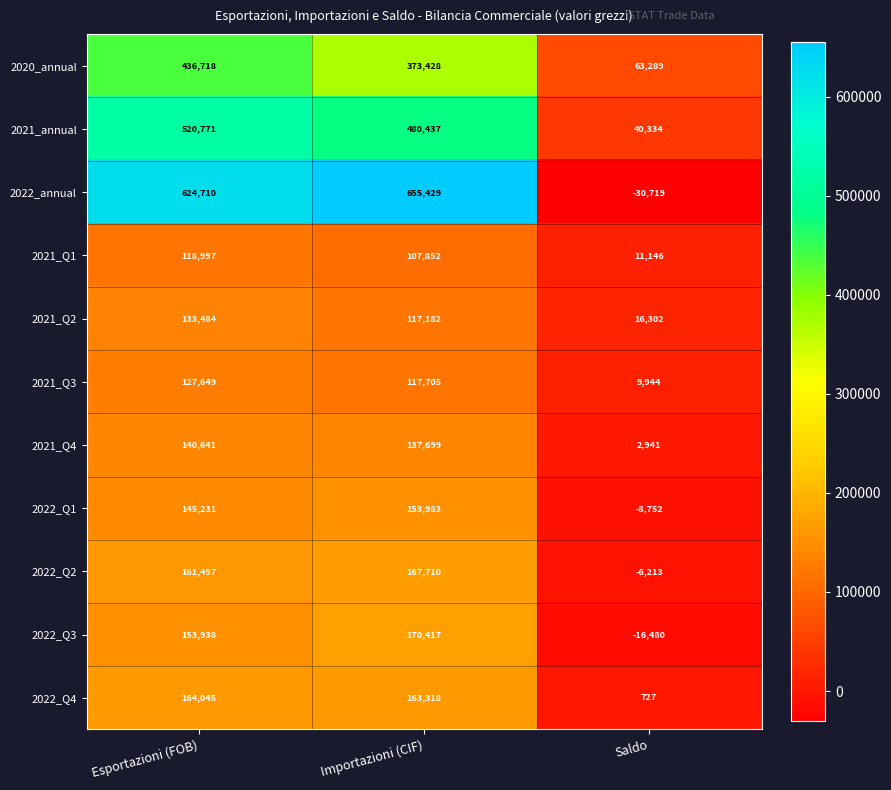

Rank the series at Importazioni (CIF) from lowest to highest value.

2021_Q1, 2021_Q2, 2021_Q3, 2021_Q4, 2022_Q1, 2022_Q4, 2022_Q2, 2022_Q3, 2020_annual, 2021_annual, 2022_annual